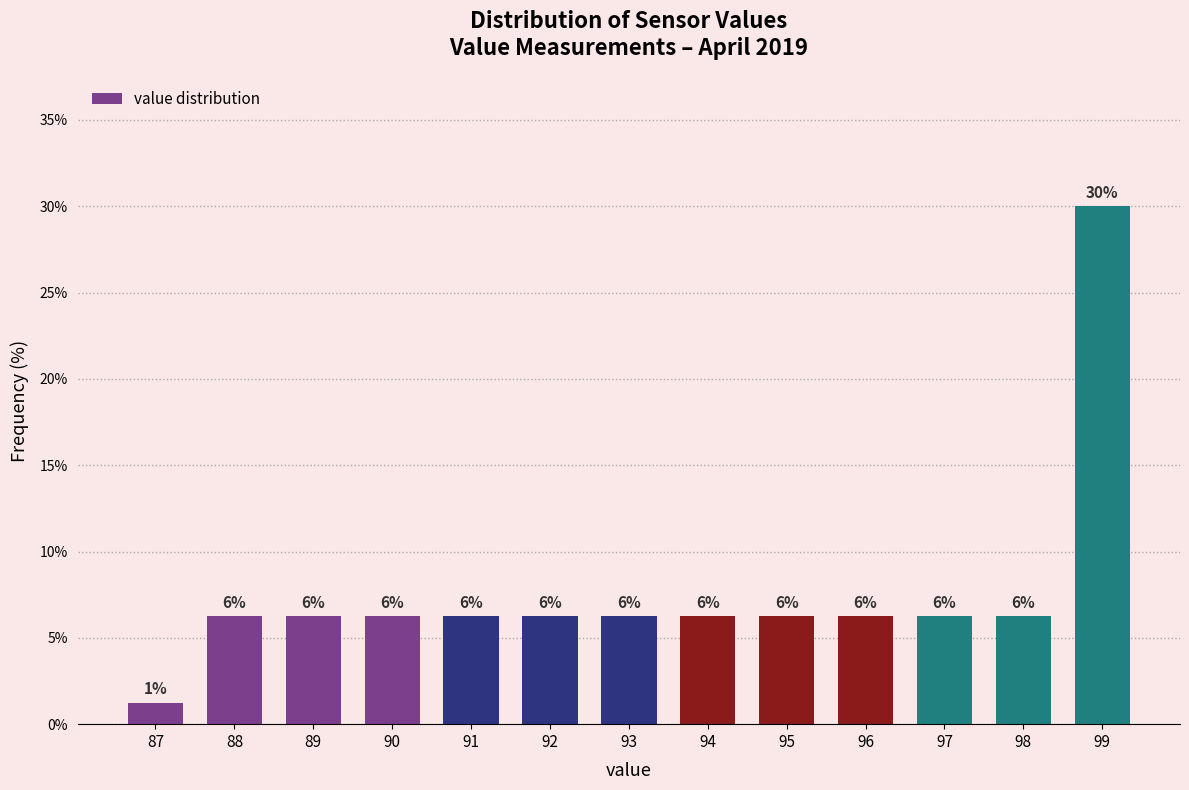

How many bars are there in total?

13